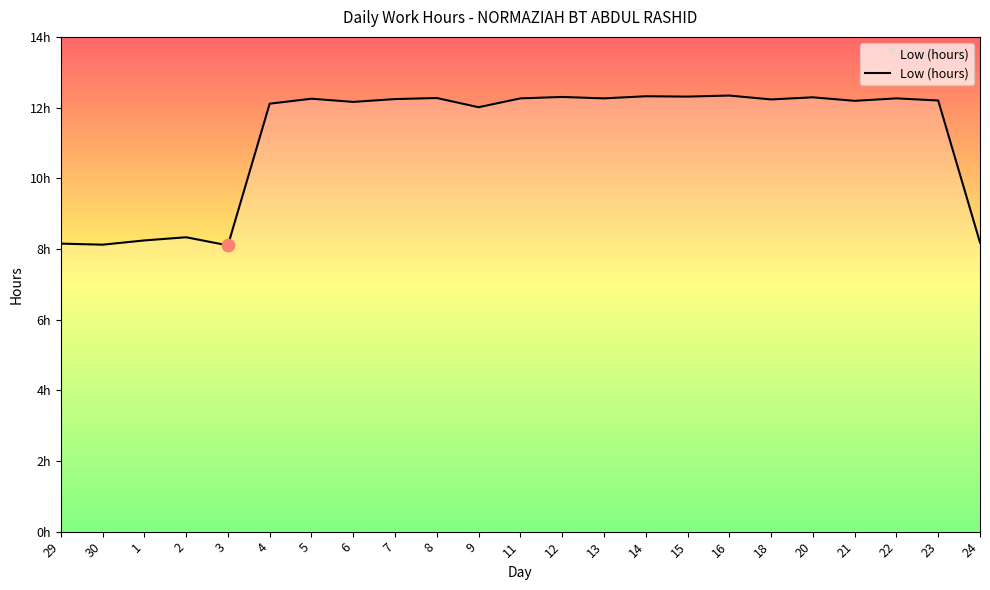

Approximately how many times larger is the value at 9 compared to 8?

1.0